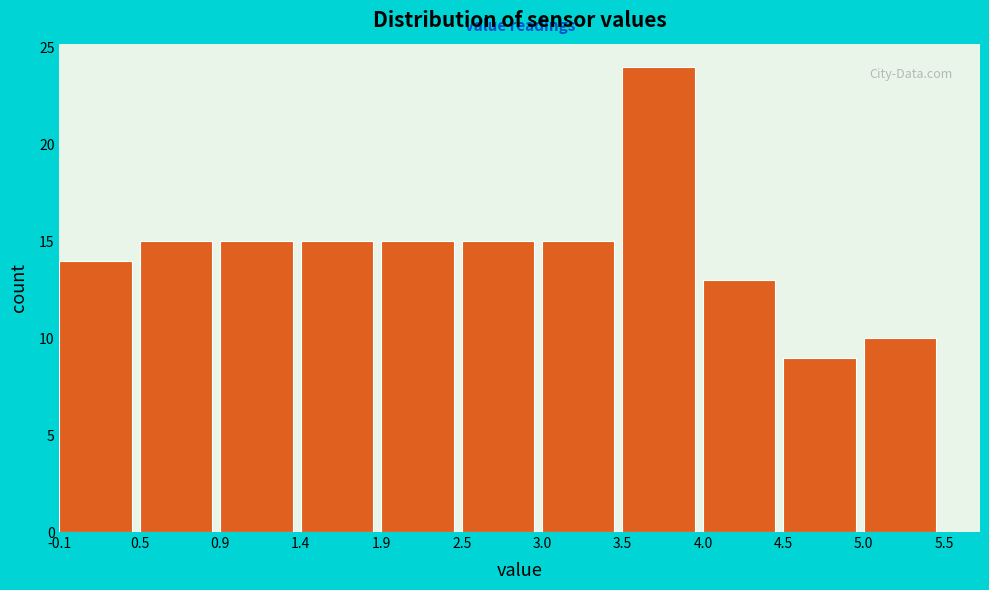

Reading left to right, list every bar in this chart as the range it spans on the x-axis followed by its height. The values are not printed on the chart, so give them approximately, as read against the axis.

-0.1 to 0.5: 14
0.5 to 0.9: 15
0.9 to 1.4: 15
1.4 to 1.9: 15
1.9 to 2.5: 15
2.5 to 3.0: 15
3.0 to 3.5: 15
3.5 to 4.0: 24
4.0 to 4.5: 13
4.5 to 5.0: 9
5.0 to 5.5: 10